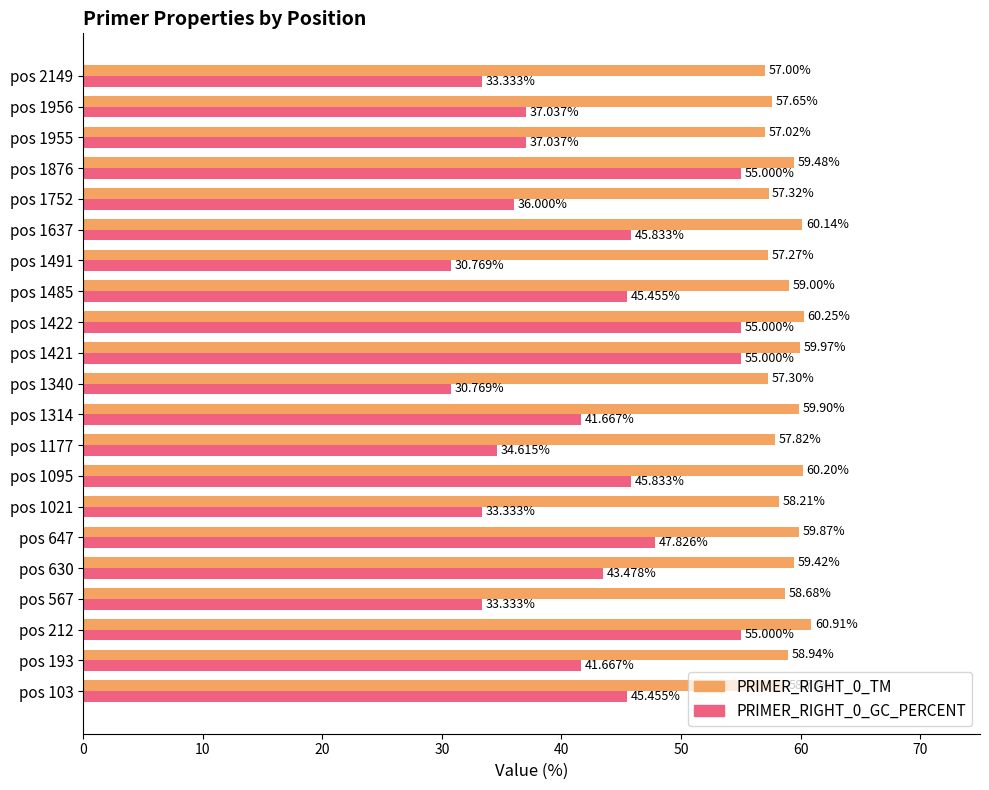

How many values in the PRIMER_RIGHT_0_TM series exceed 58?

14